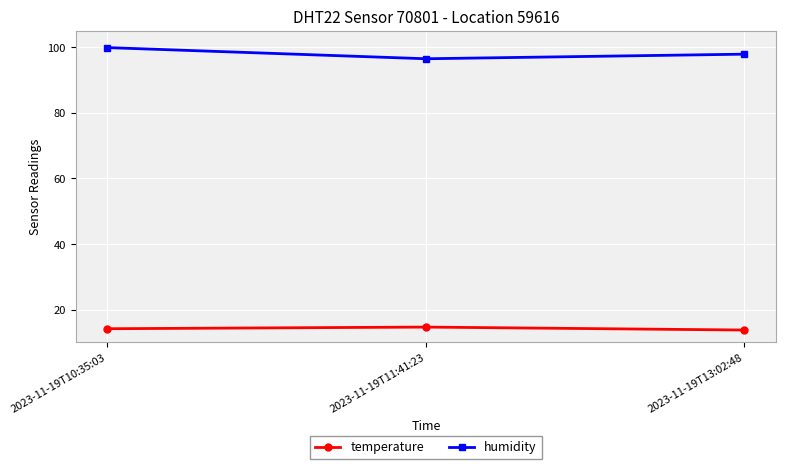

Reading right to left, what are all the values shown in this chart?

temperature: 13.8	14.7	14.2
humidity: 97.9	96.5	99.9